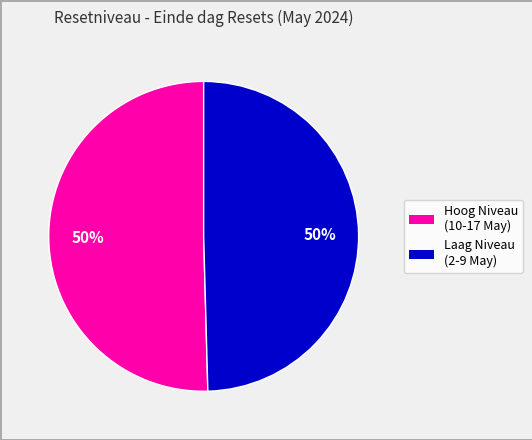

To the nearest percent, what is the average slice percentage?

50%